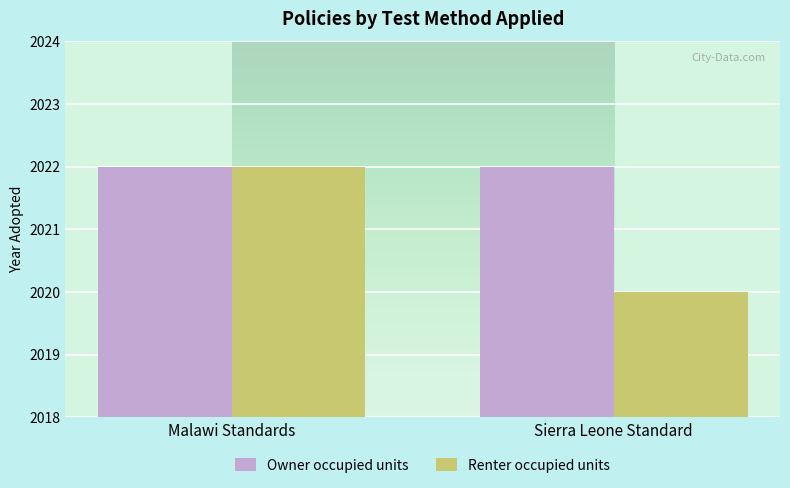

What is the difference between the maximum and minimum values in the Renter occupied units series?

2